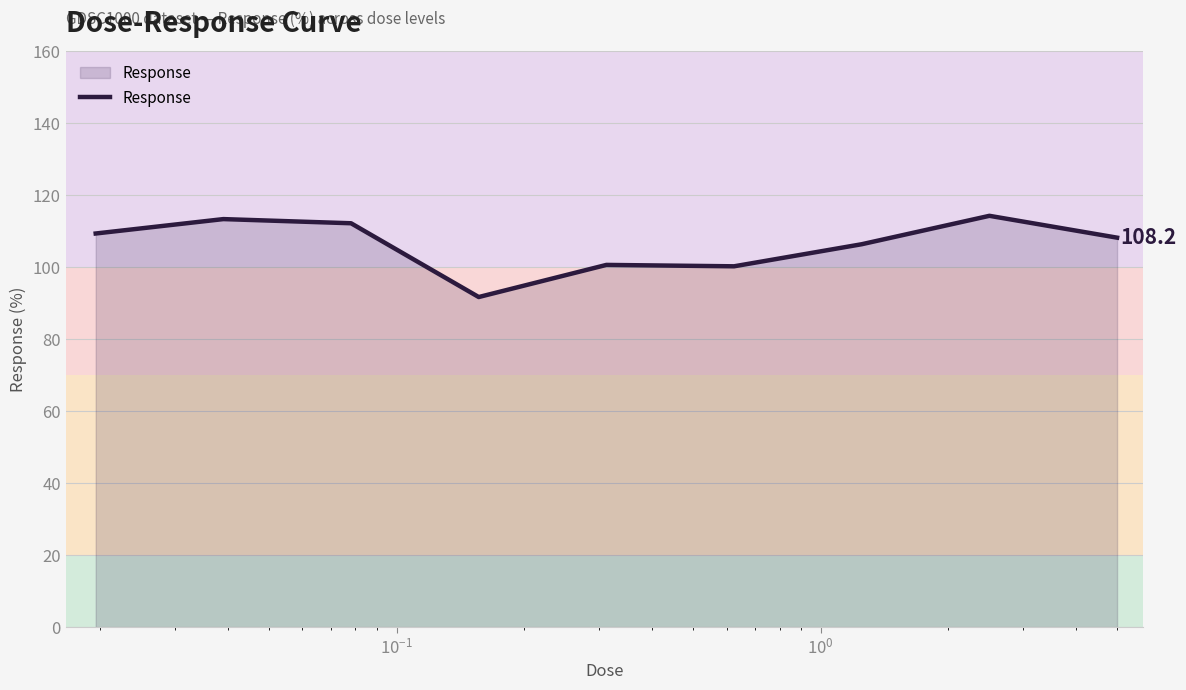

What is the maximum value shown in the chart?

114.3